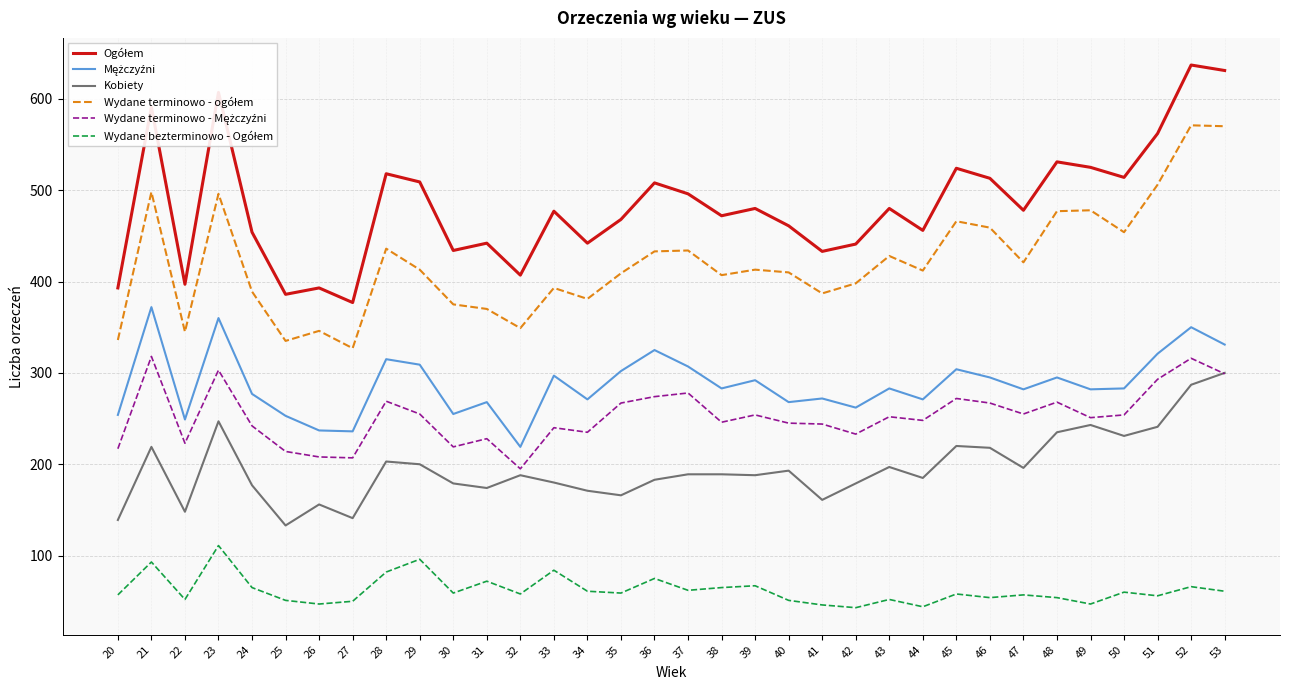

At which category is the sum across all series the highest?

52